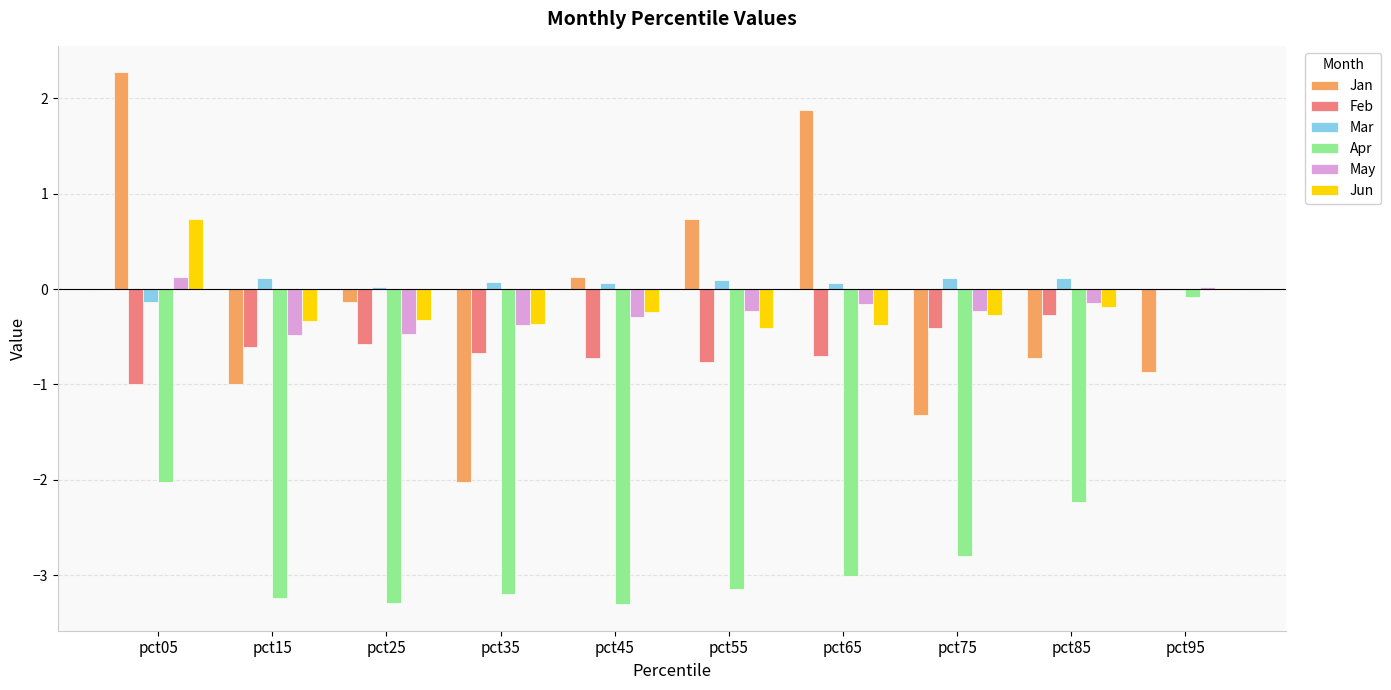

Is the value of Mar at pct95 greater than the value of Apr at pct55?

Yes